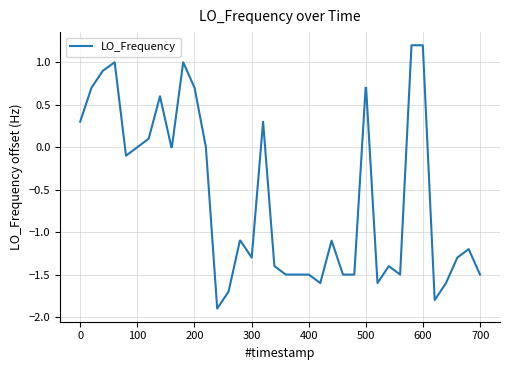

What is the greatest value displayed?

1.2